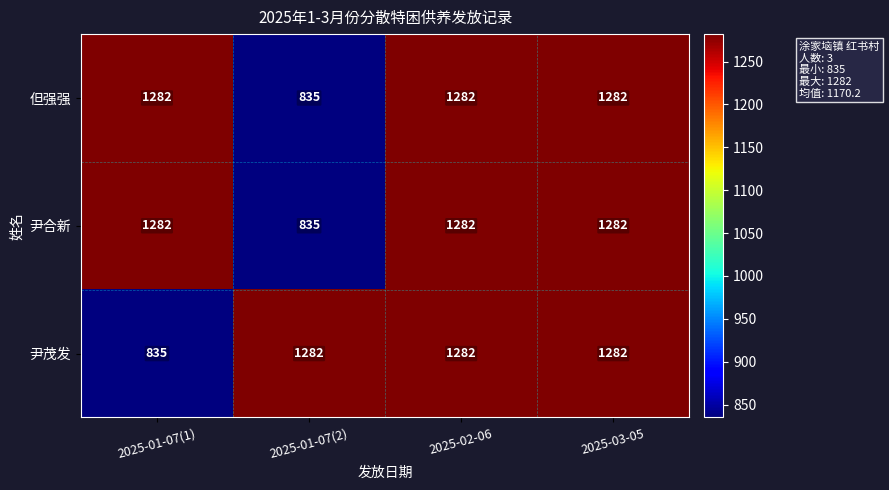

What is the difference between the maximum and minimum values in the 但强强 series?

447